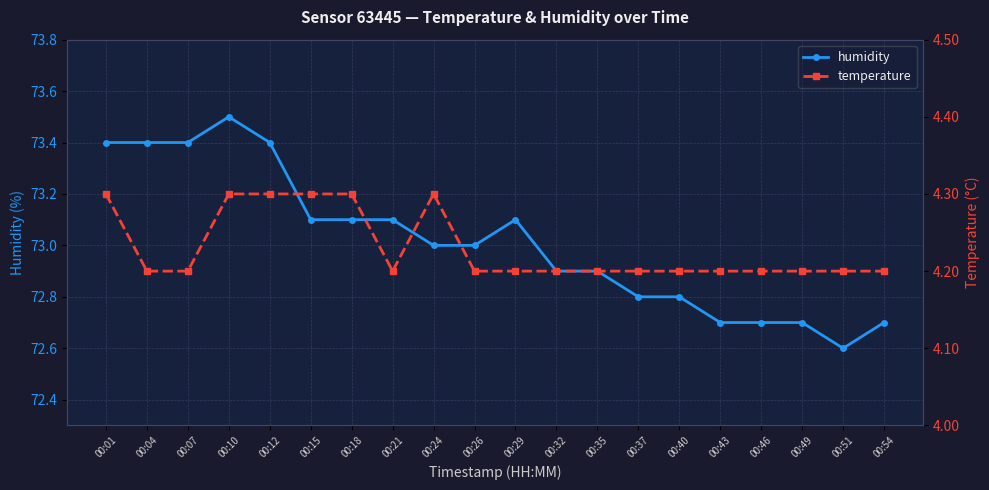

Between 00:21 and 00:24, which is larger?

00:21